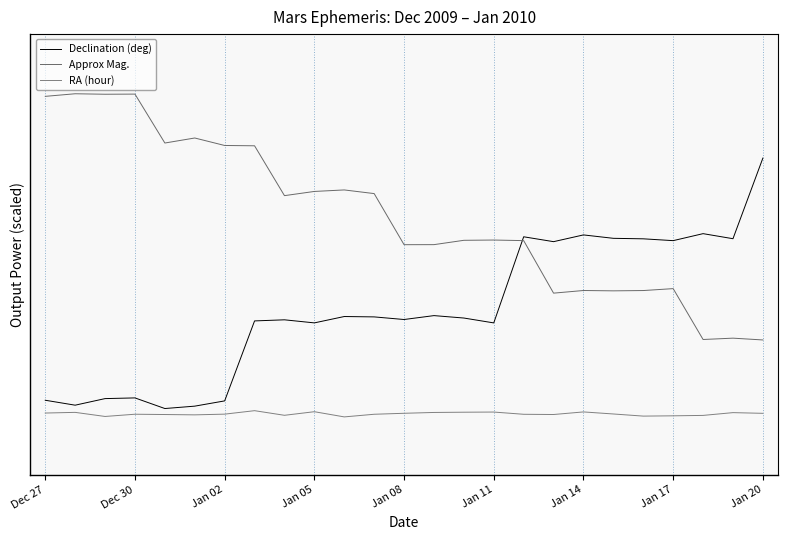

Reading right to left, list all the values displayed in this chart.

Declination (deg): 1.0	0.7	0.7	0.7	0.7	0.7	0.7	0.7	0.7	0.3	0.3	0.4	0.3	0.3	0.3	0.3	0.3	0.3	0.0	-0.0	-0.0	0.0	0.0	-0.0	0.0
Approx Mag.: 0.3	0.3	0.3	0.5	0.5	0.5	0.5	0.4	0.7	0.7	0.7	0.6	0.6	0.8	0.9	0.9	0.8	1.0	1.0	1.1	1.1	1.3	1.3	1.3	1.2
RA (hour): -0.0	-0.0	-0.1	-0.1	-0.1	-0.1	-0.0	-0.1	-0.1	-0.0	-0.0	-0.0	-0.0	-0.1	-0.1	-0.0	-0.1	-0.0	-0.1	-0.1	-0.1	-0.1	-0.1	-0.0	-0.0